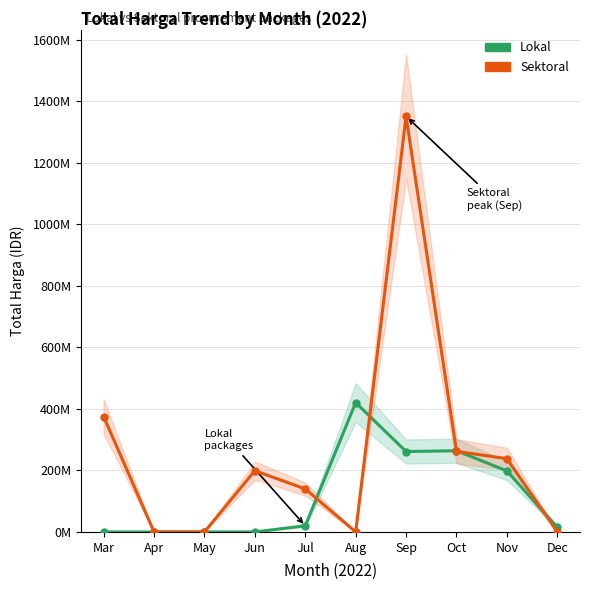

At which label is Lokal closest to 210237500?

Nov